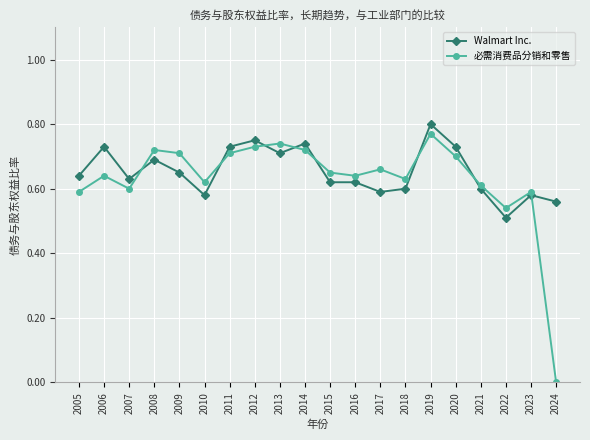

At which category is the sum across all series the highest?

2019